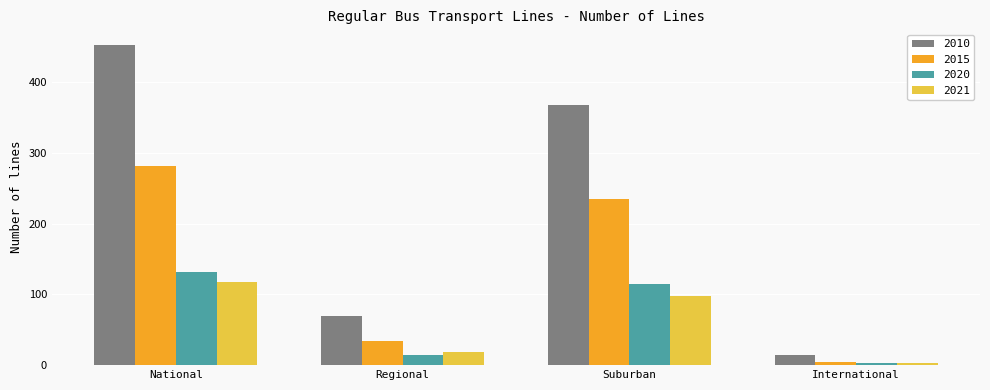

The value of 2010 at Regional is 69. True or false?

True